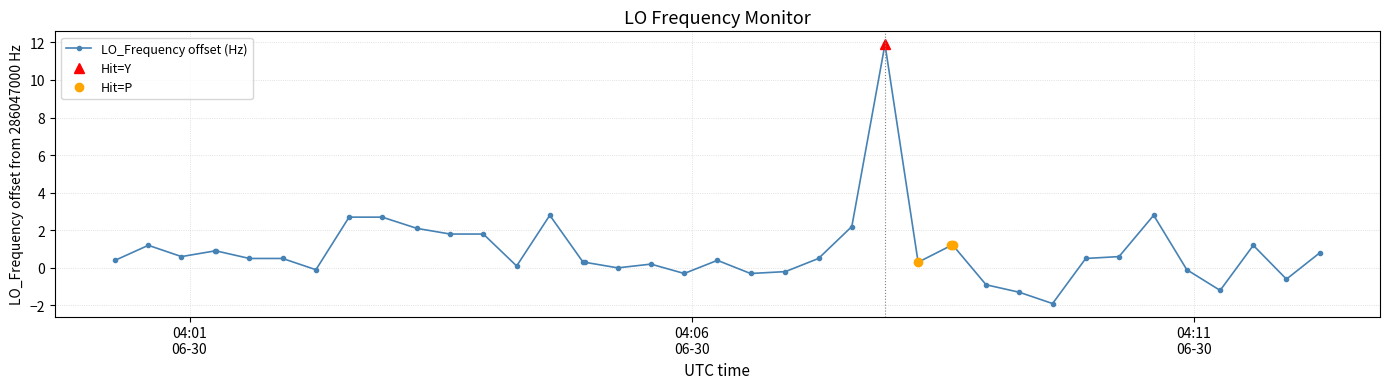

What is the sum of all values?

36.5